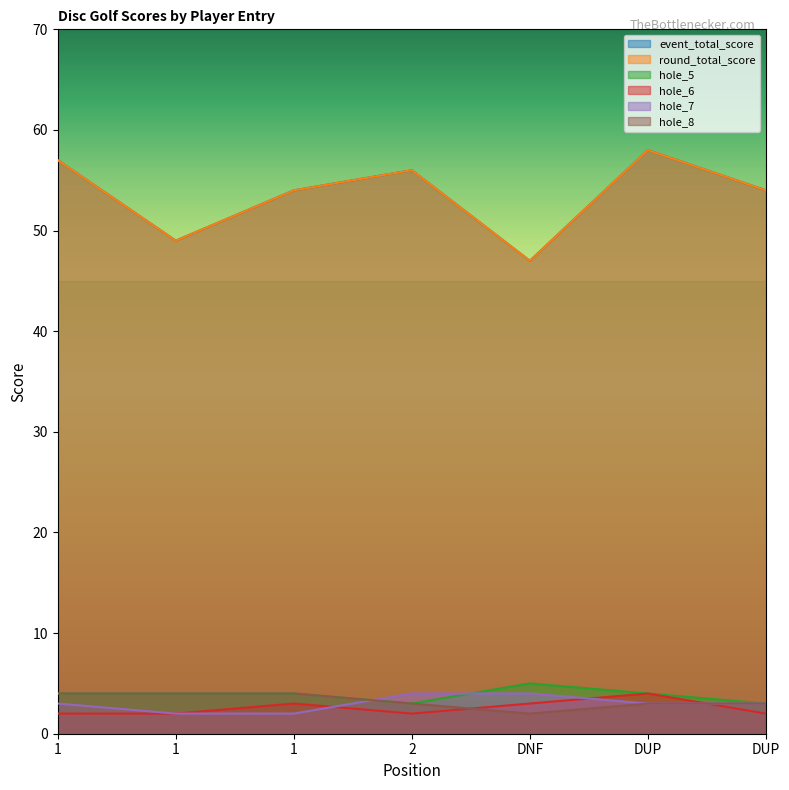

What is the label of the 3rd point from the left?

1